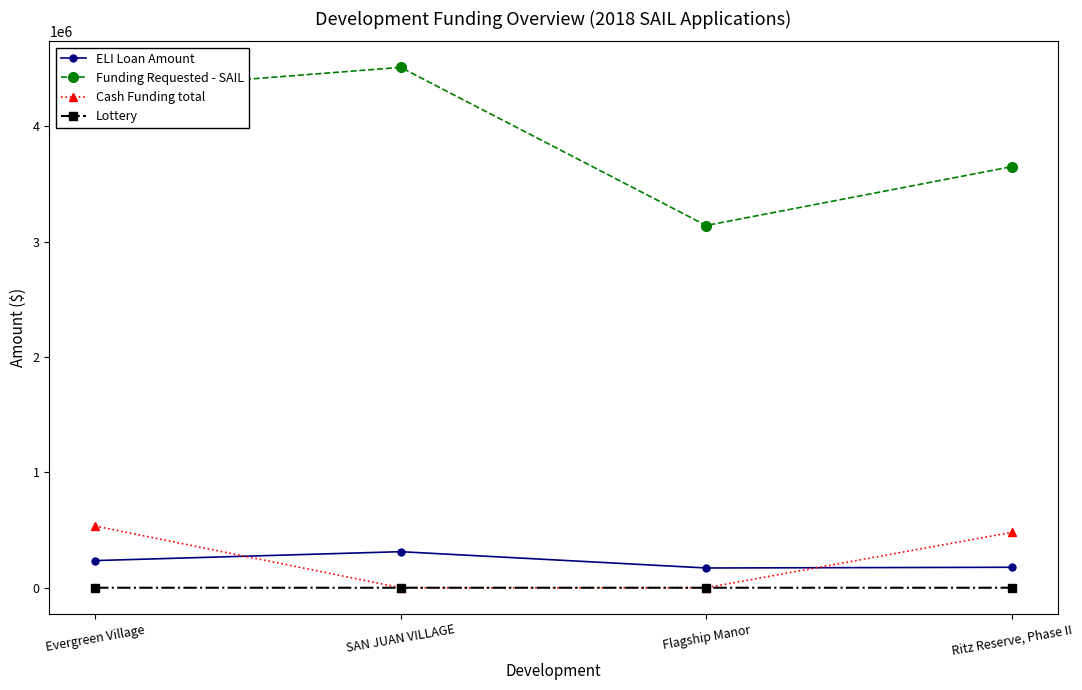

Between which two adjacent categories do Cash Funding total and ELI Loan Amount first intersect?

Evergreen Village and SAN JUAN VILLAGE